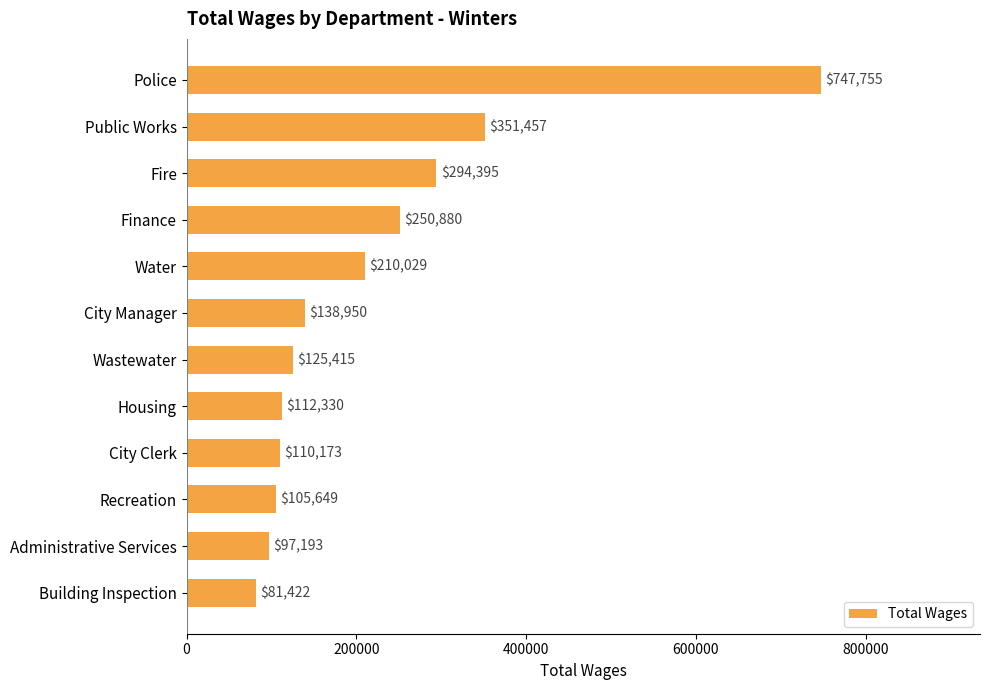

Which has a higher value, Administrative Services or Public Works?

Public Works